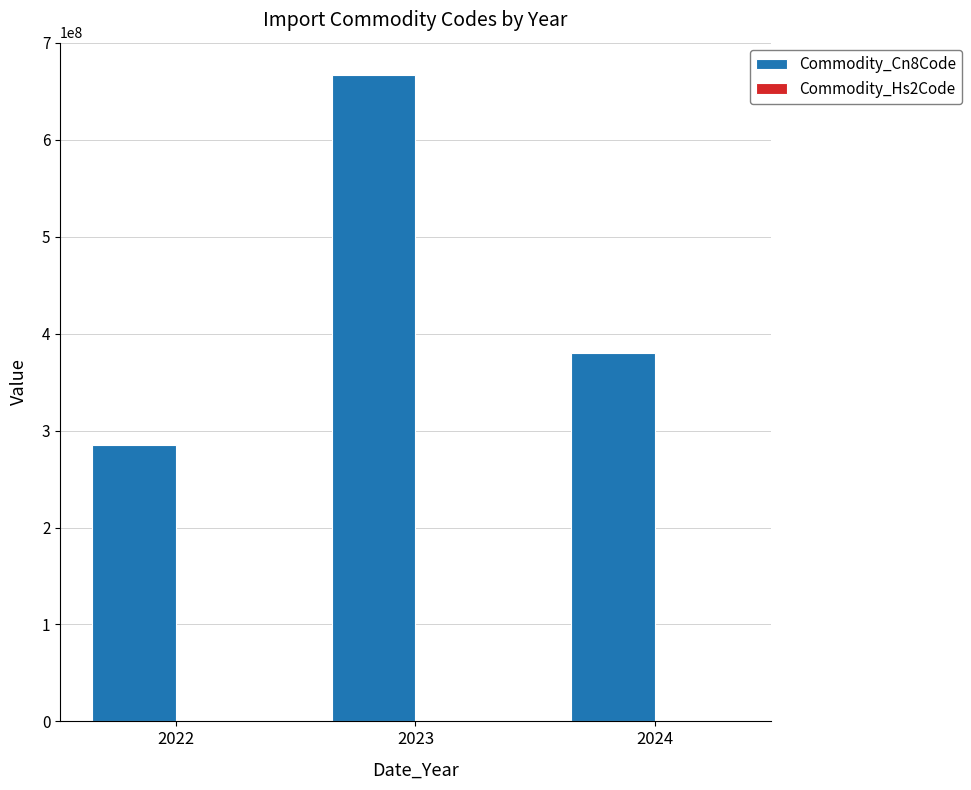

How many distinct data groups are displayed?

2